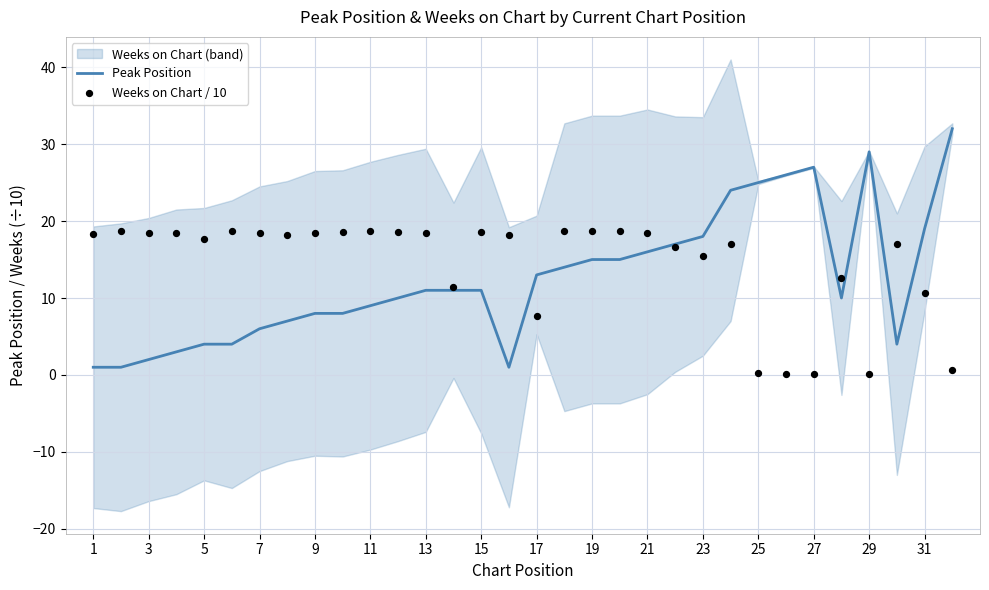

Is it true that Peak Position equals 25 at 25?

True